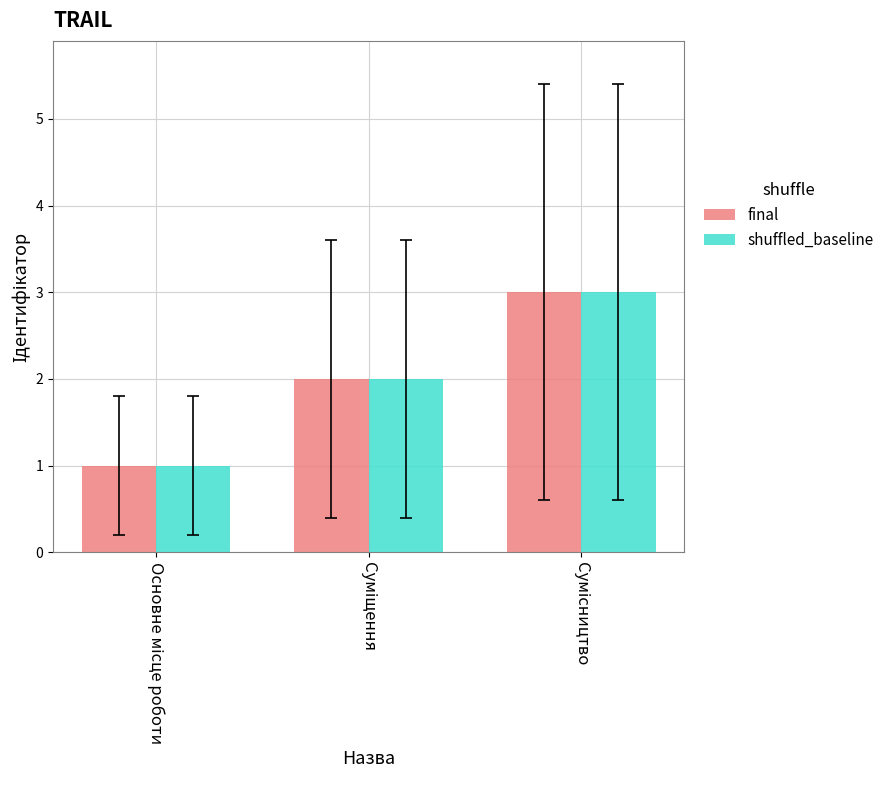

What is the maximum value for shuffled_baseline?

3